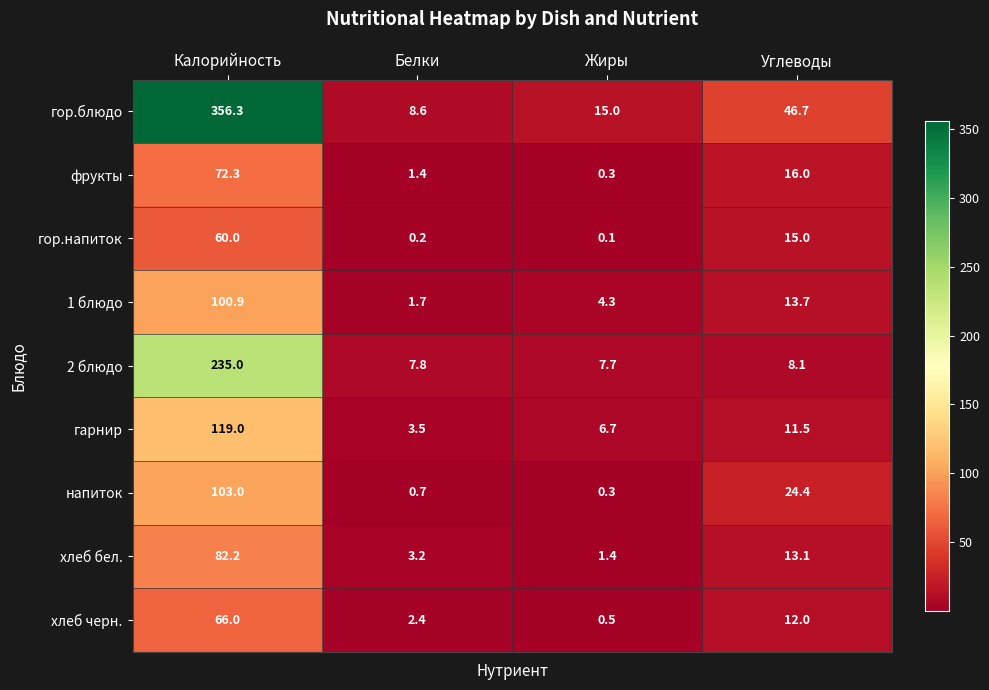

Which series has the largest total across all categories?

гор.блюдо